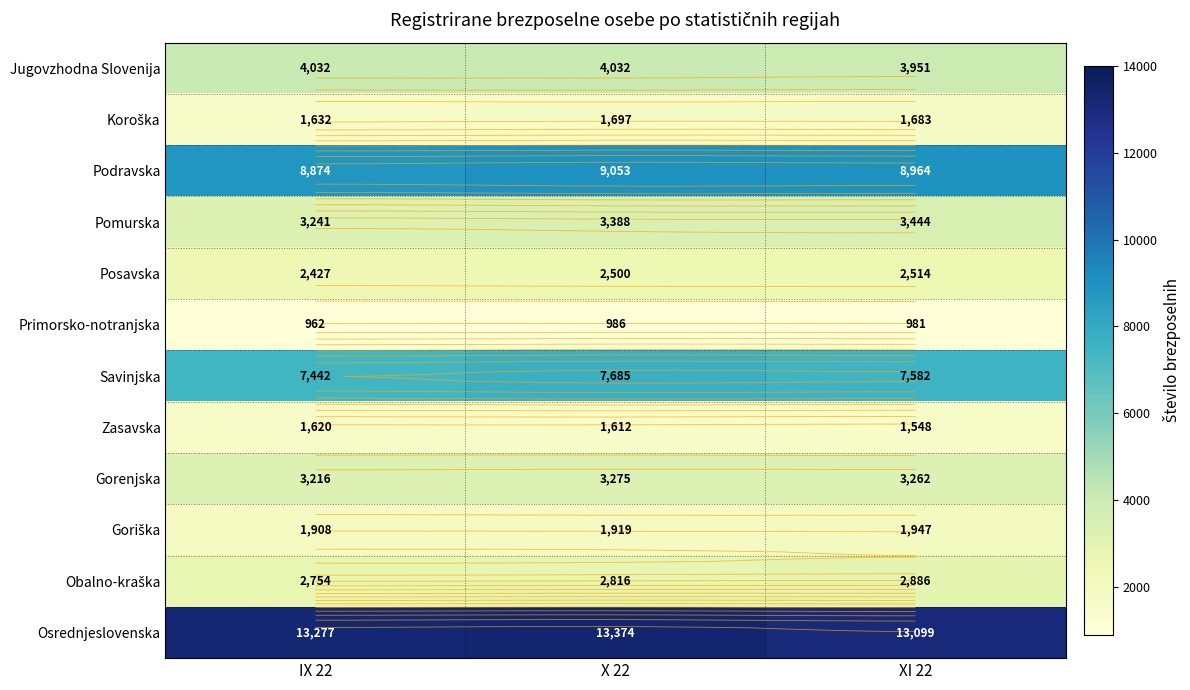

Is it true that Obalno-kraška equals 917 at IX 22?

False